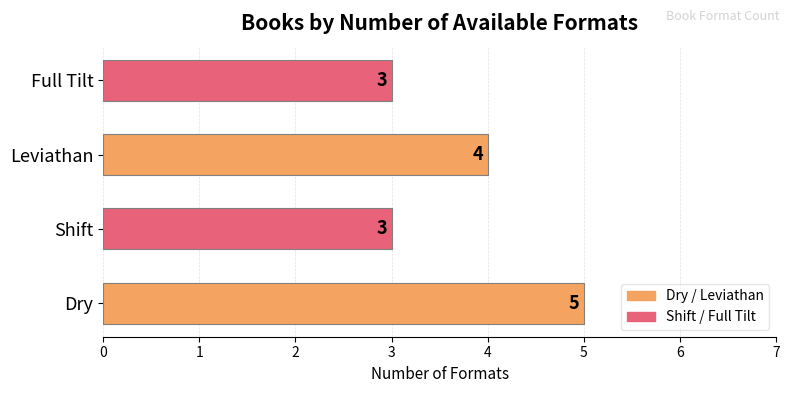

What is the approximate value at Dry?

5